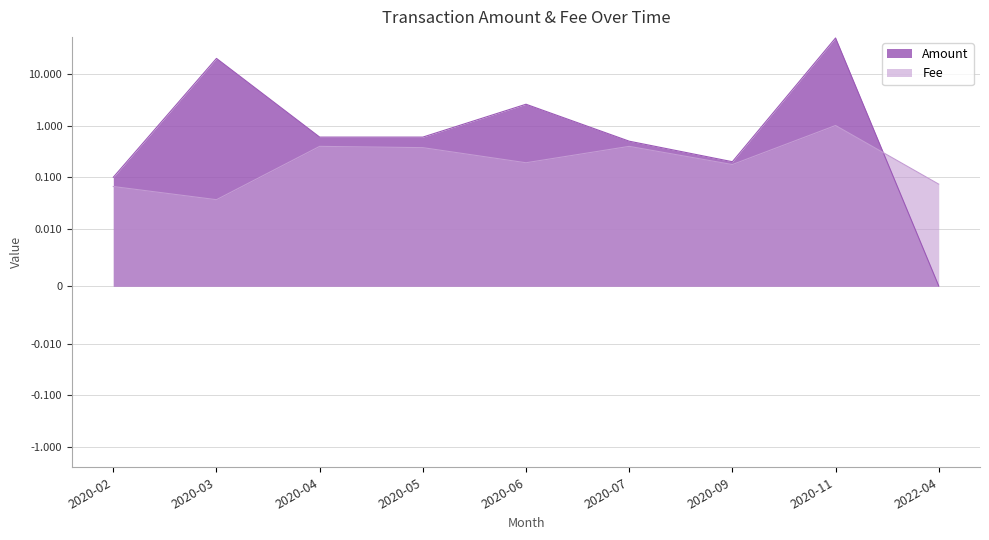

Rank the categories by Amount value from lowest to highest.

2022-04, 2020-02, 2020-09, 2020-07, 2020-04, 2020-05, 2020-06, 2020-03, 2020-11